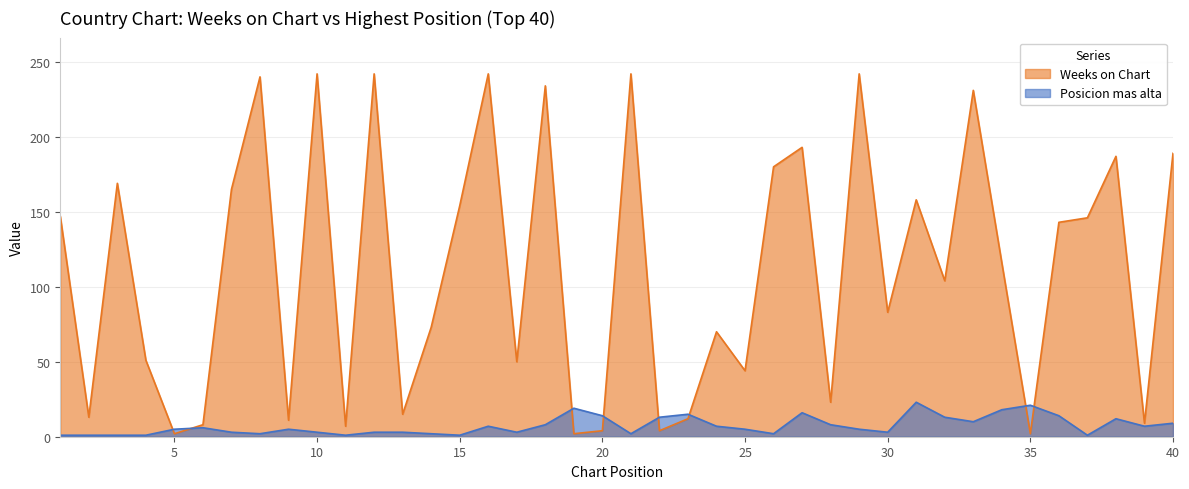

What is the value of the Weeks on Chart point at the 25th from the left?

44